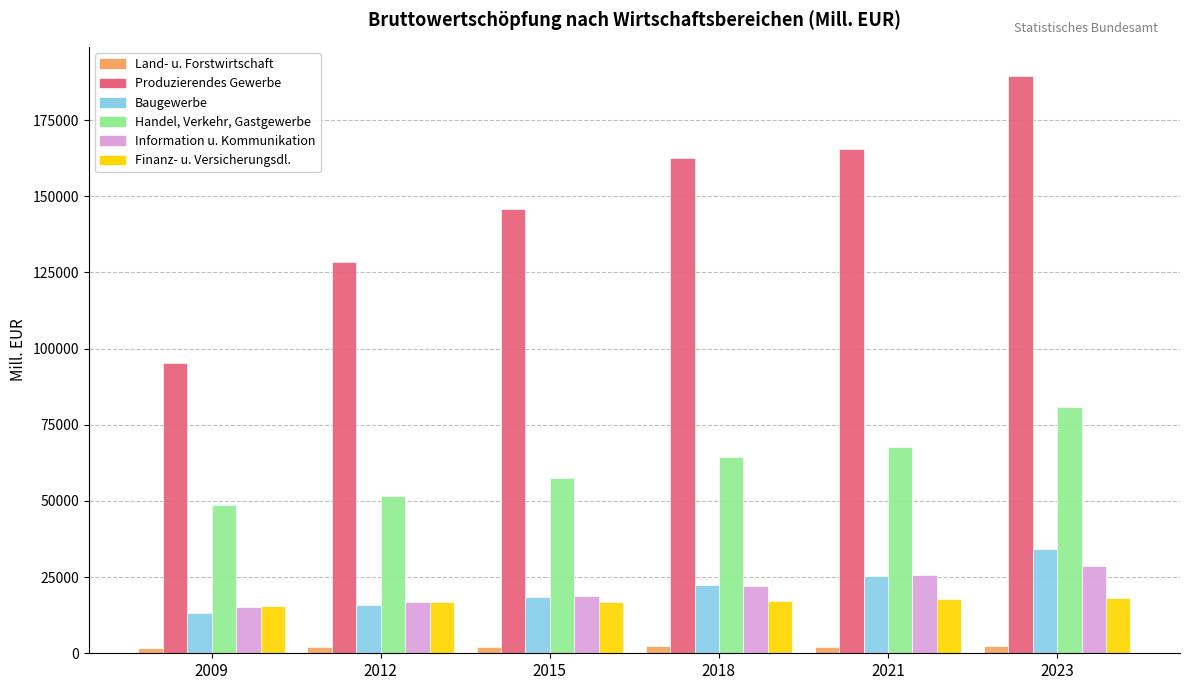

What is the maximum value shown in the chart?

189563.5